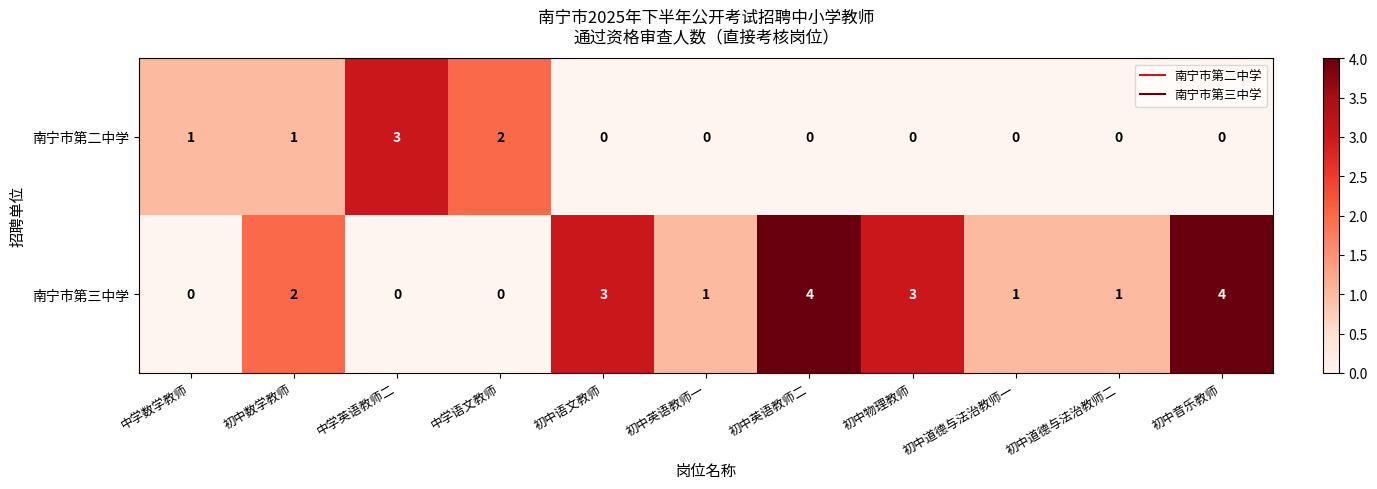

List the series in order of their peak value, highest first.

南宁市第三中学, 南宁市第二中学